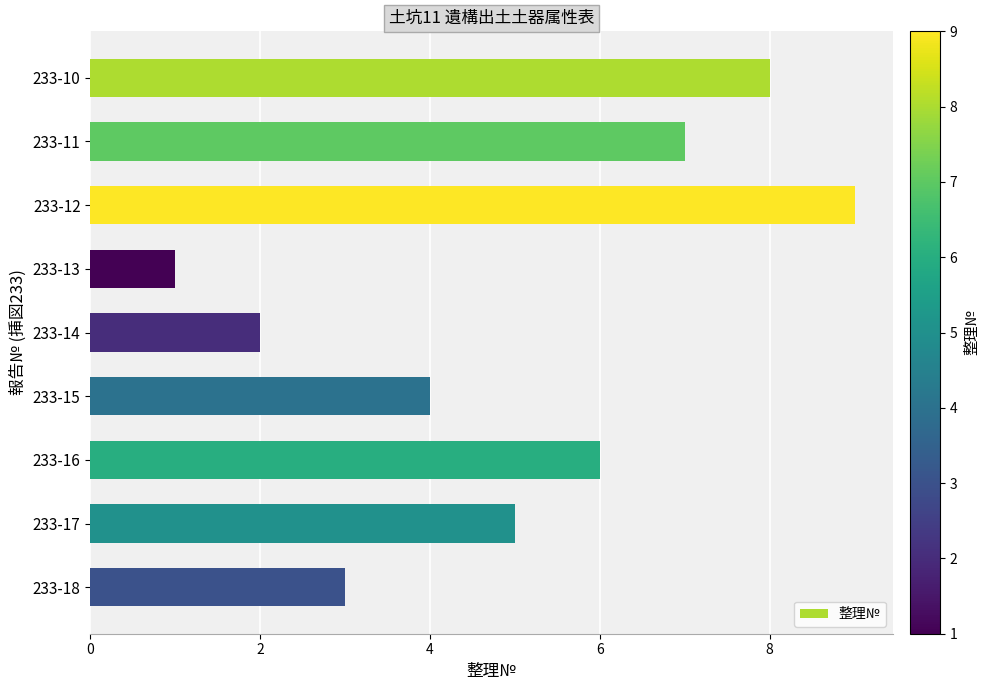

How many values are between 3 and 7?

5